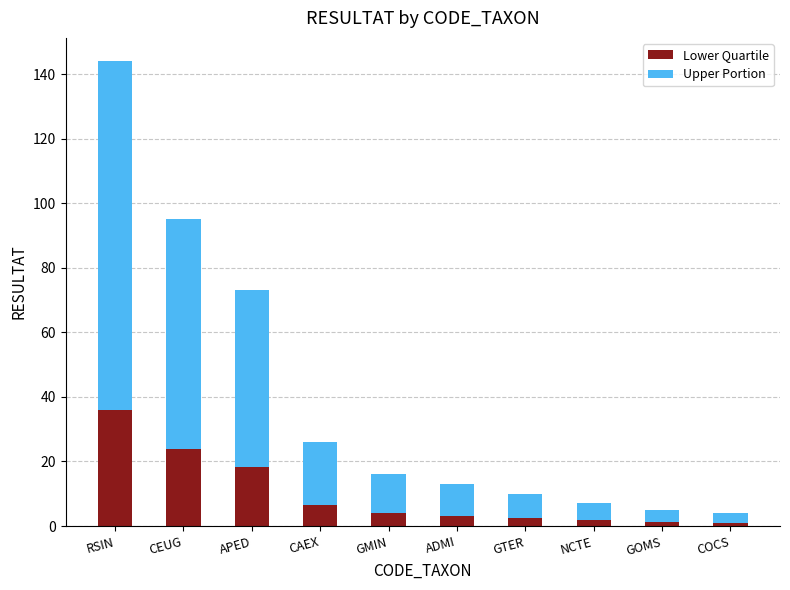

The value of Lower Quartile at GMIN is 4.0. True or false?

True